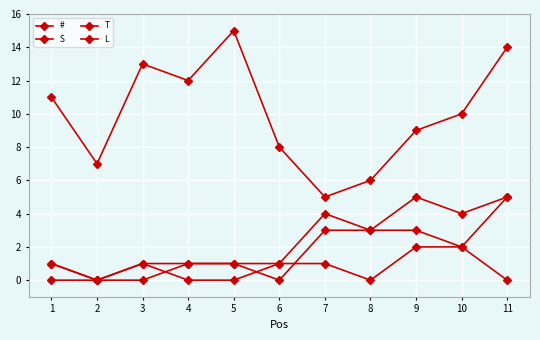

How many data points in # are less than 10?

5